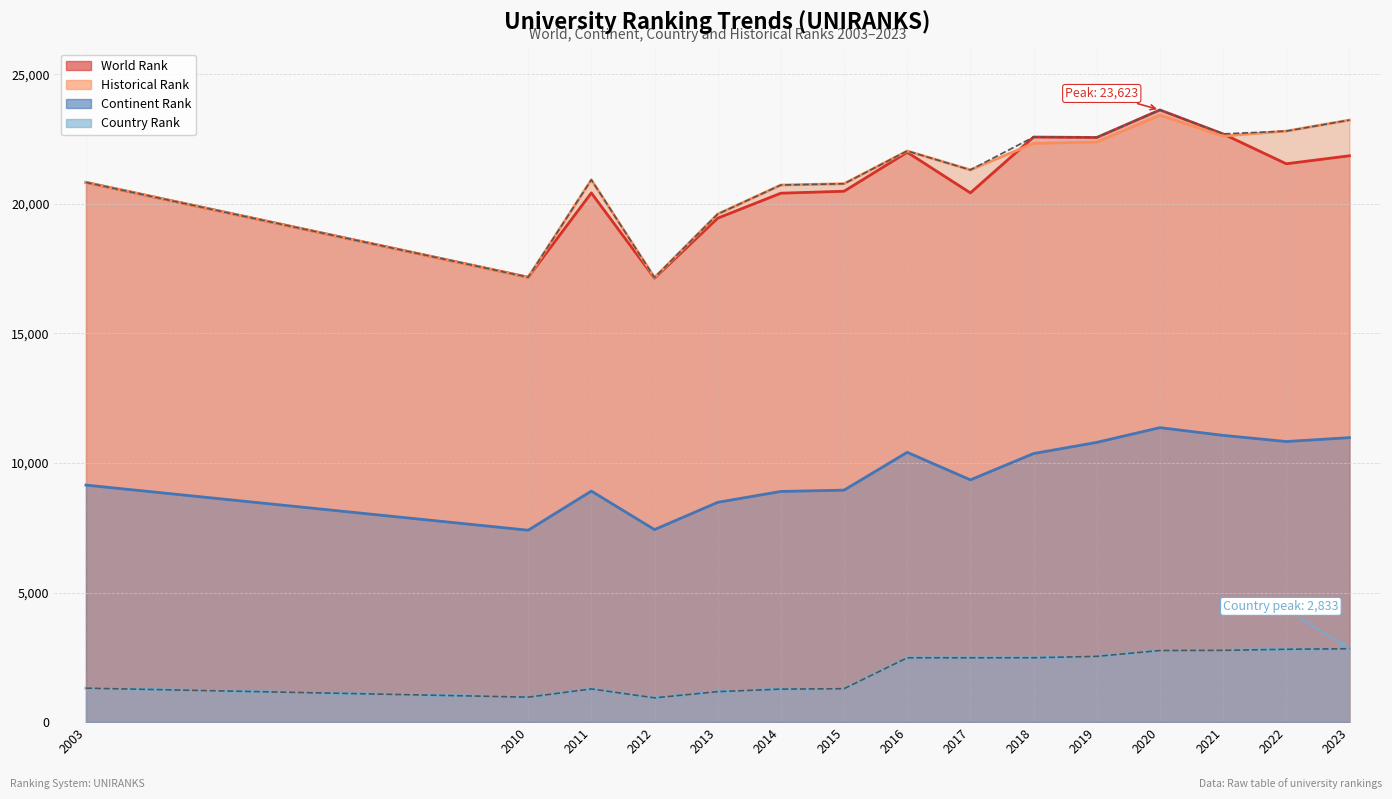

Between 2014 and 2018, which series saw the biggest shift?

world rank